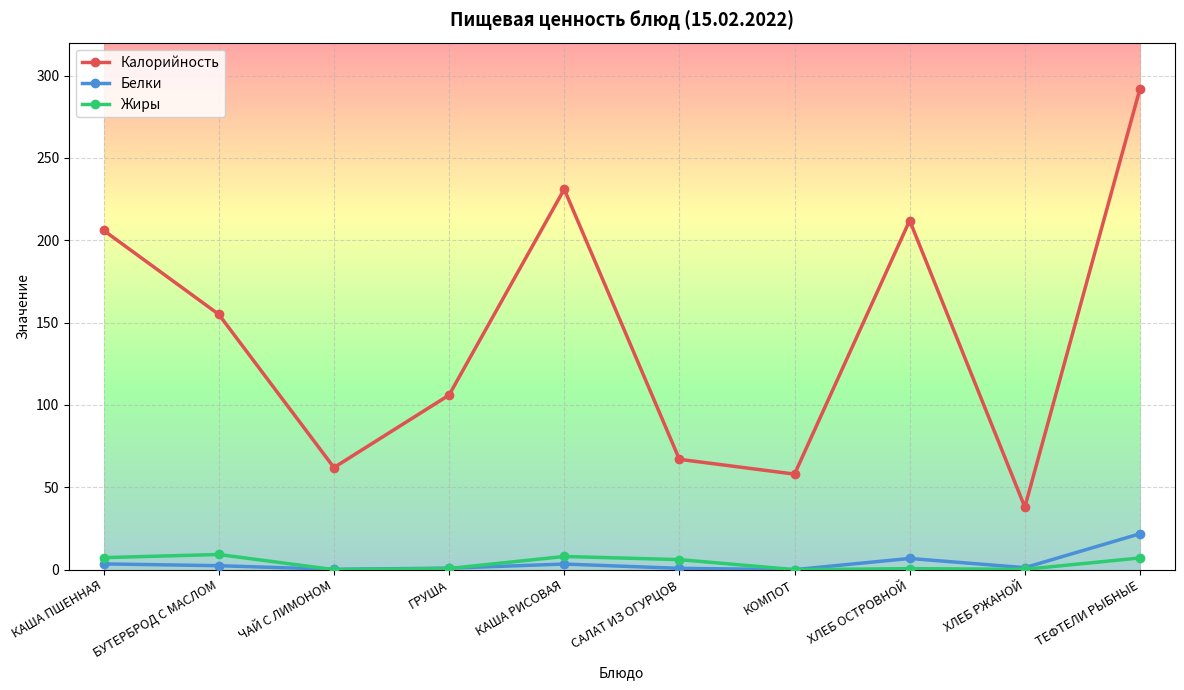

How many data points in Жиры are above 6?

5